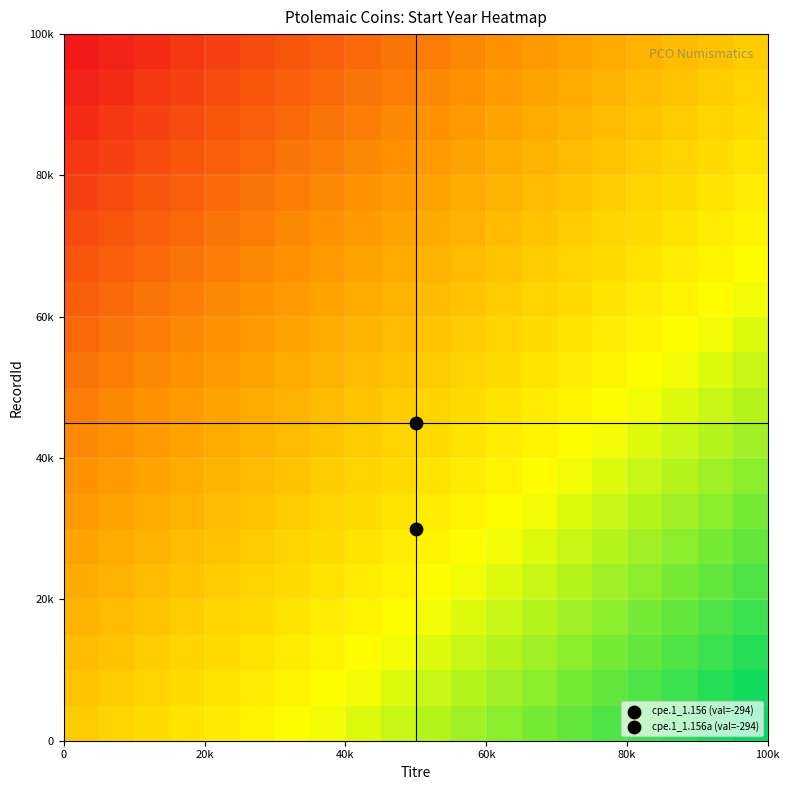

At how many categories does at least one series exceed 0?

19